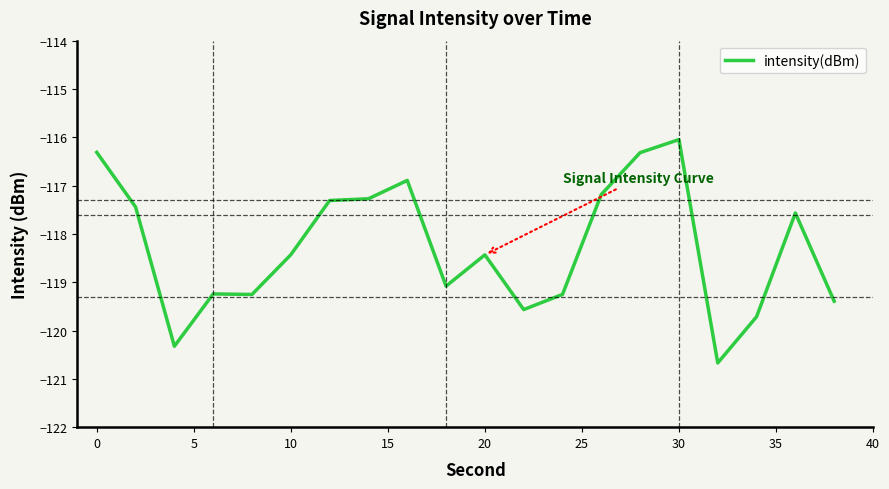

What is the smallest value displayed?

-120.7